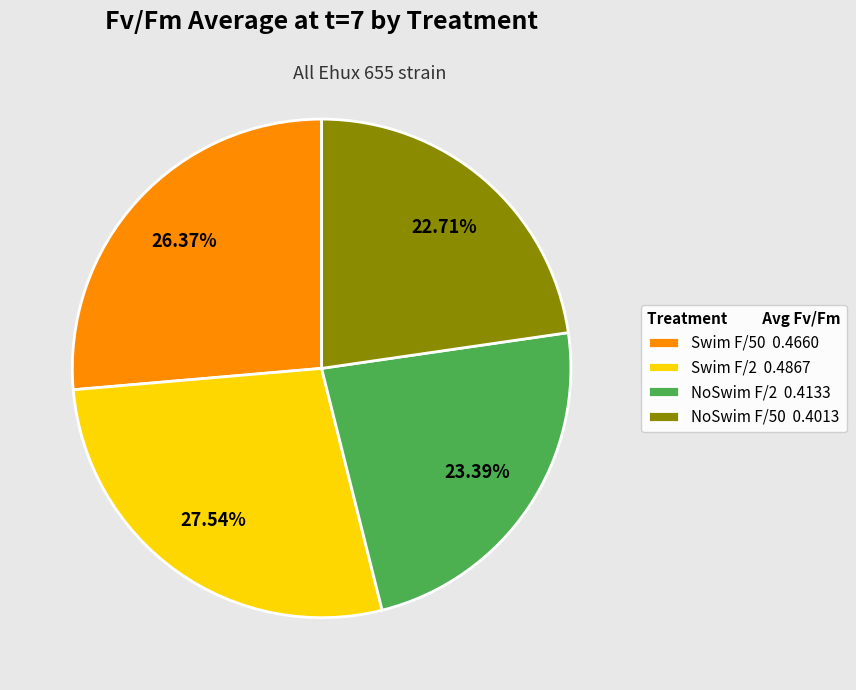

Which category has the smallest portion of the pie?

NoSwim F/50